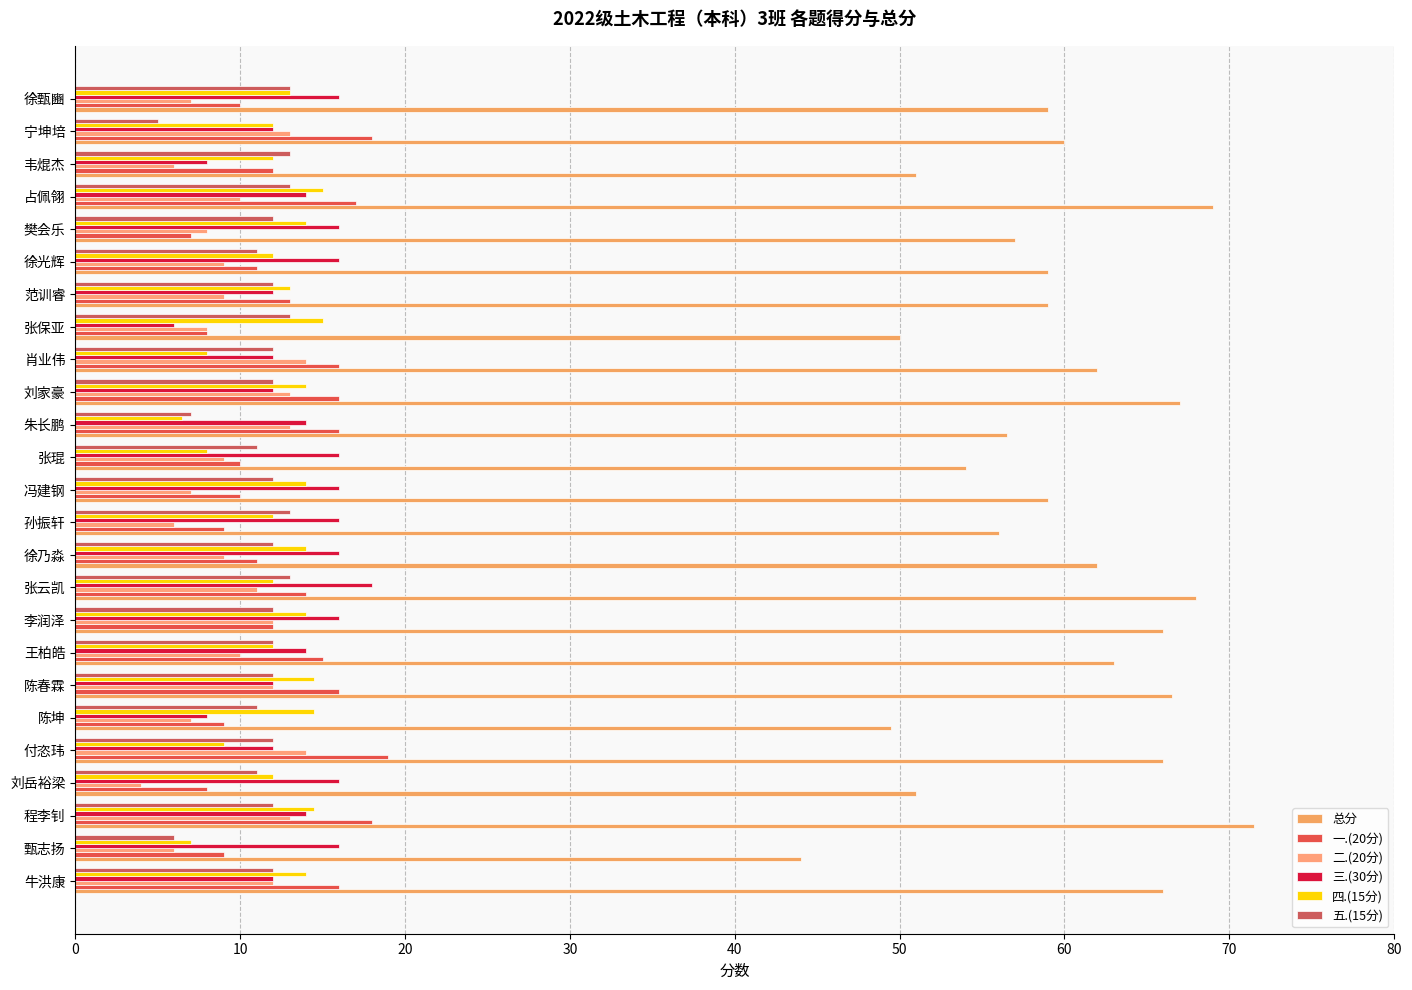

Count the number of data series in this chart.

6